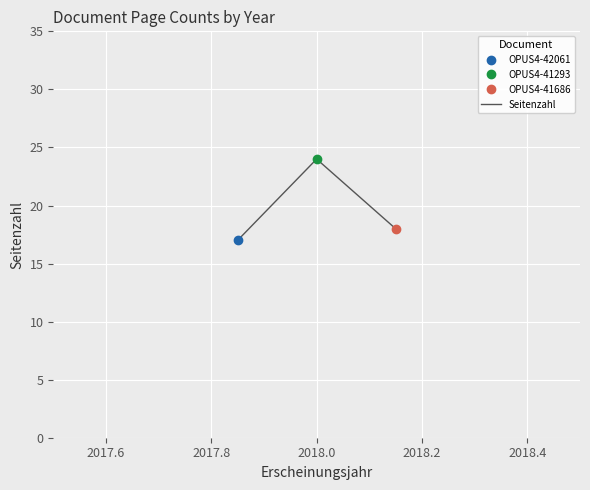

What is the average value?

20